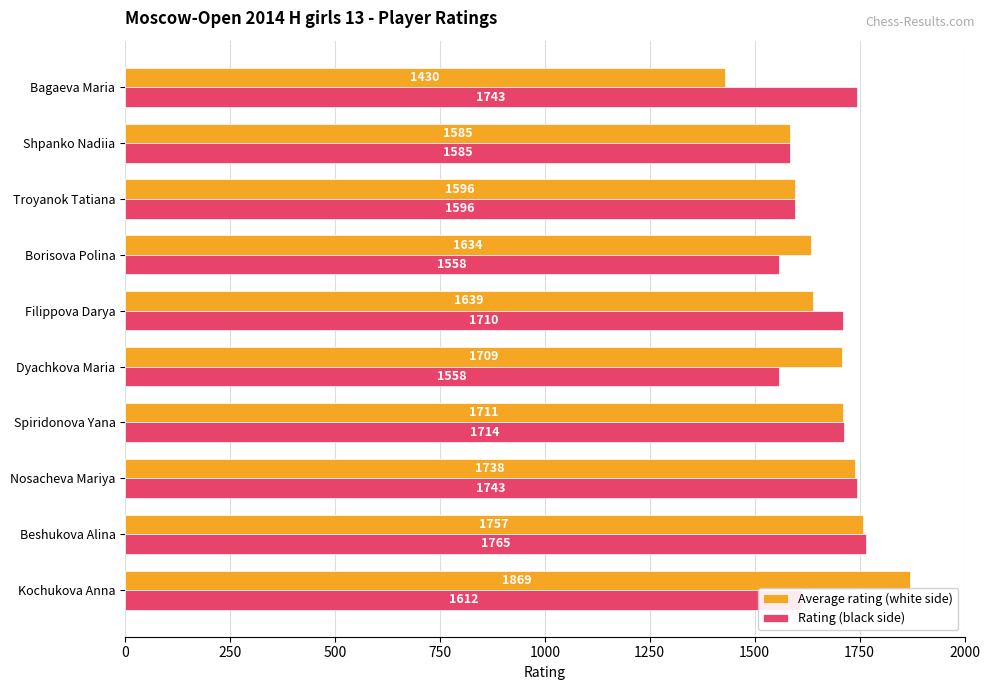

The Average rating (white side) series shows 1709 at Dyachkova Maria. True or false?

True